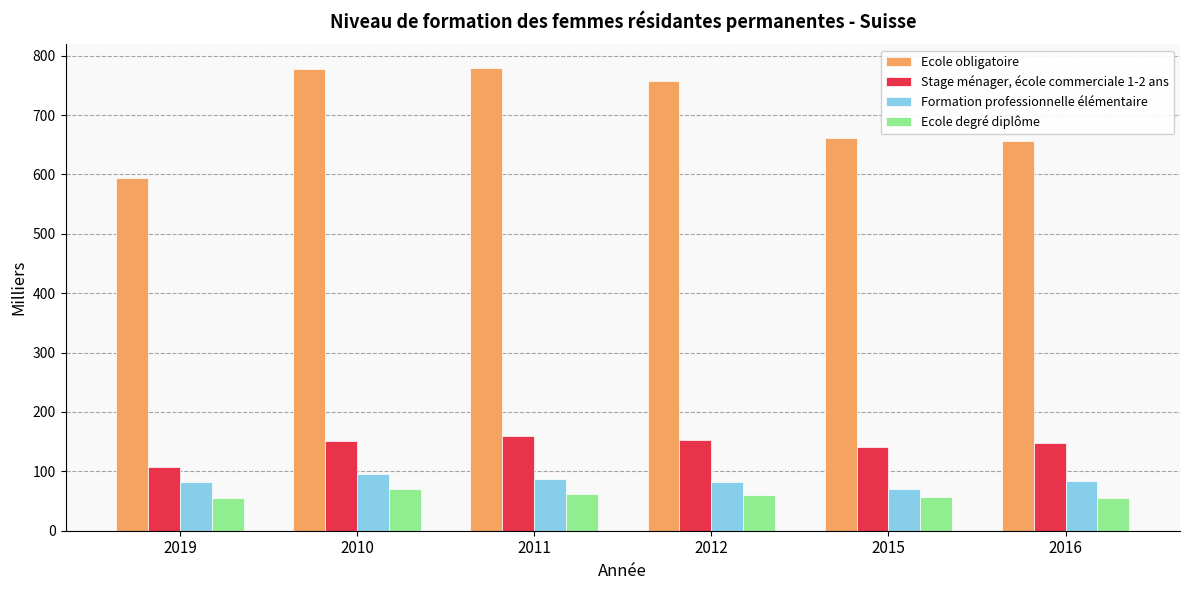

The value of Ecole obligatoire at 2010 is 778.1. True or false?

True